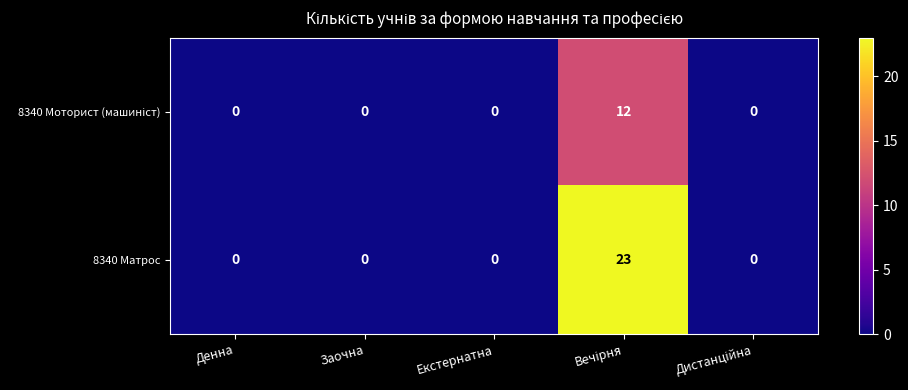

Is it true that 8340 Матрос equals 12 at Заочна?

False